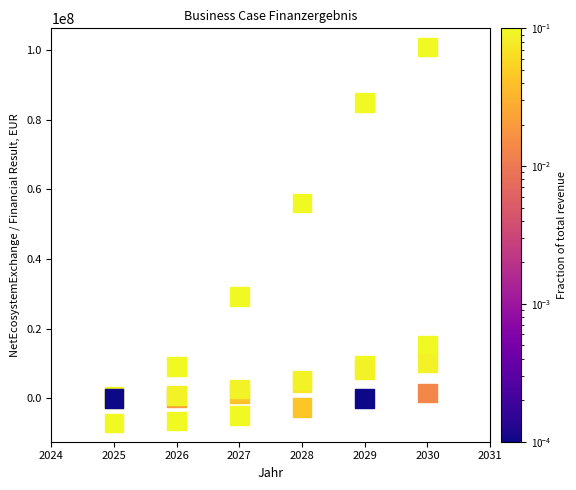

What Y value in the scatter plot is closest to 46857818?

56012144.5